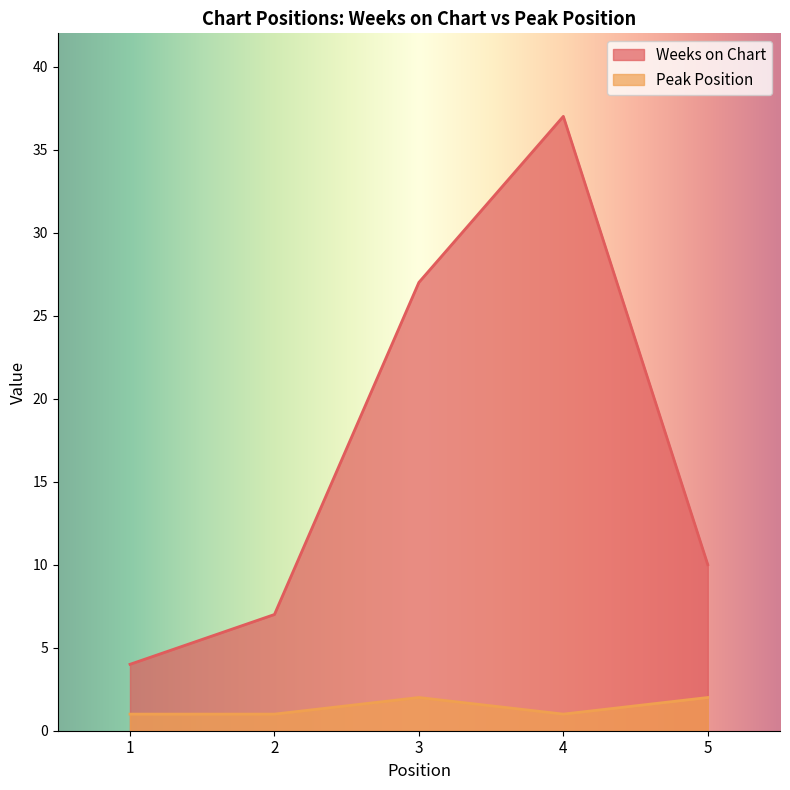

List the labels in order of Weeks on Chart value, largest first.

4, 3, 5, 2, 1